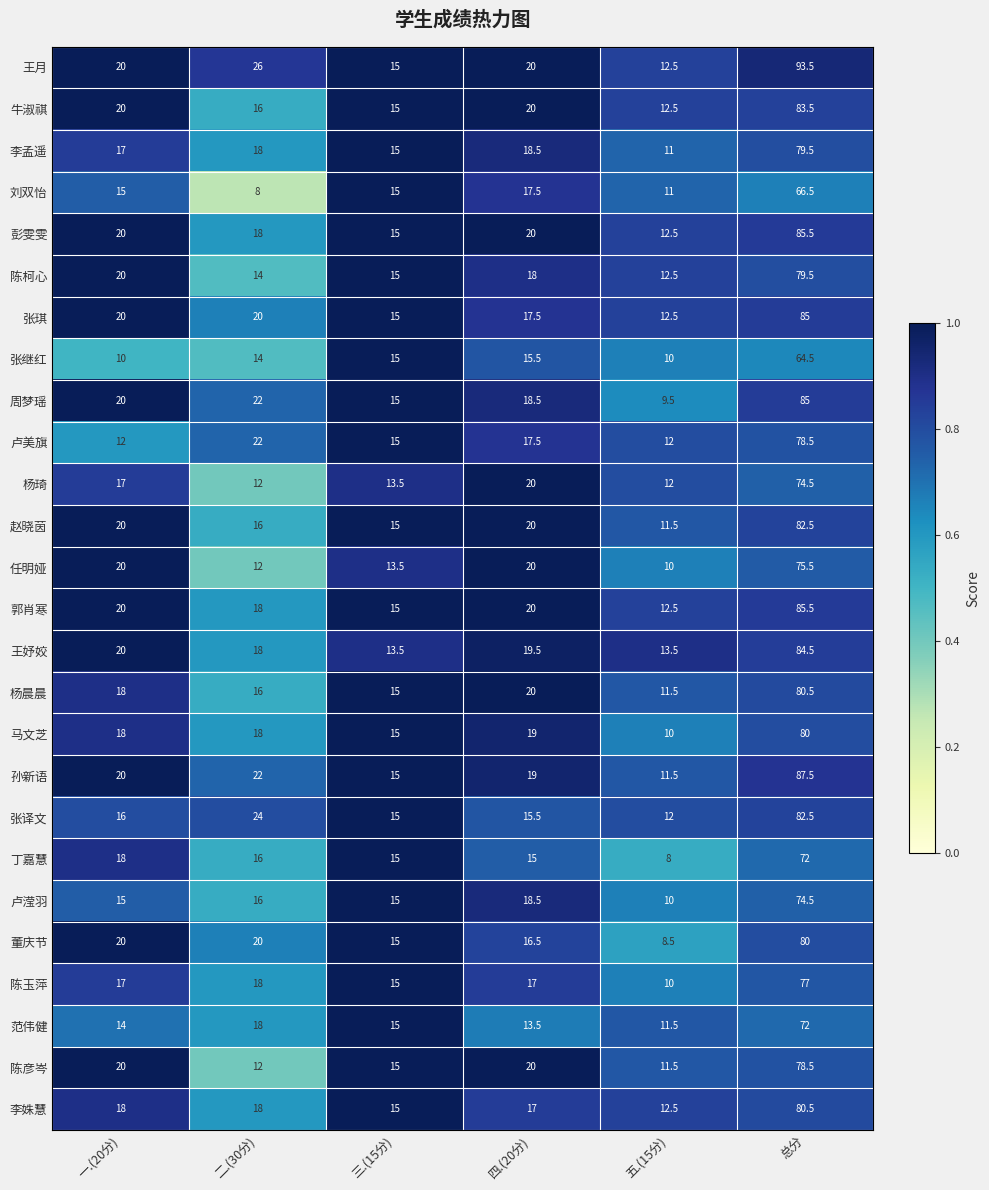

Between 四.(20分) and 五.(15分), which series saw the biggest shift?

任明娅